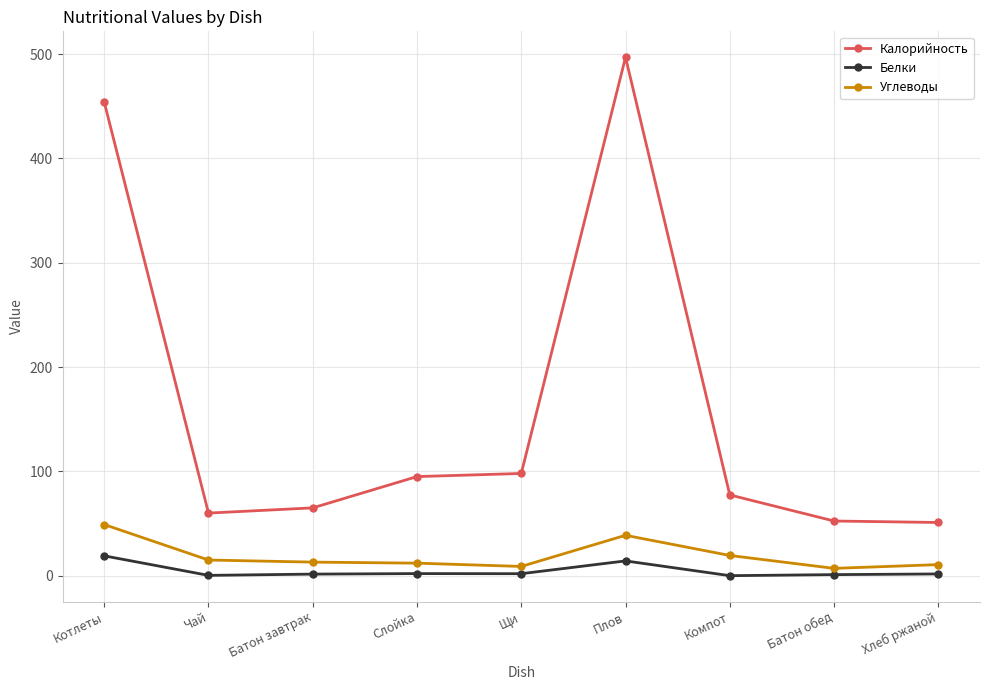

Which series has the largest total across all categories?

Калорийность